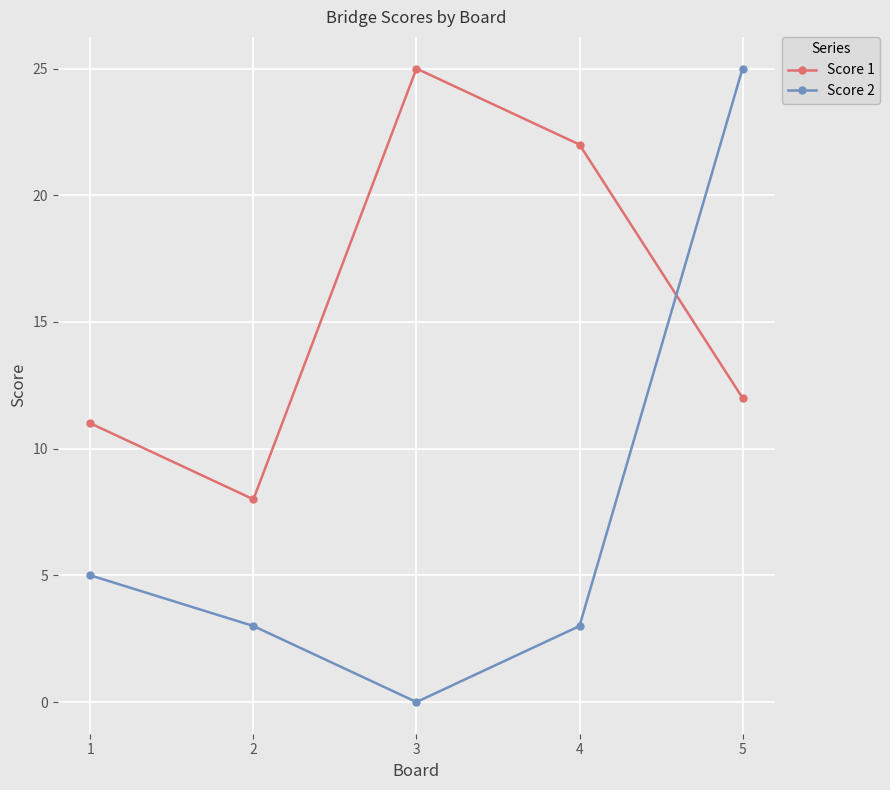

What is the value of the Score 2 point at the 1st from the left?

5